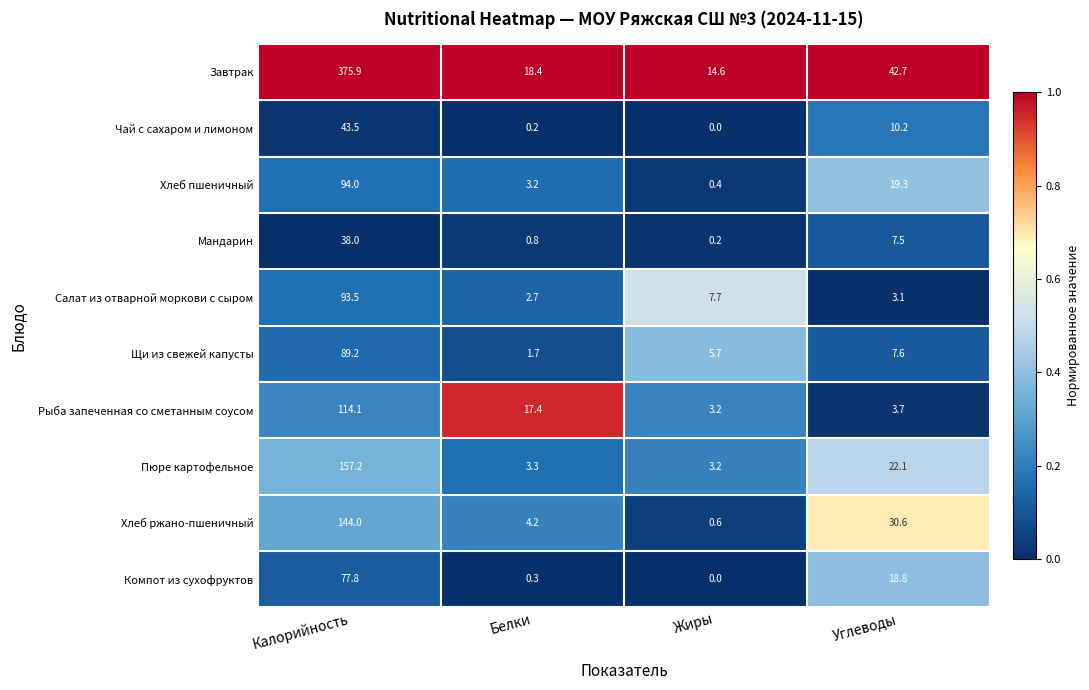

Which category has the lowest value across all series?

Жиры